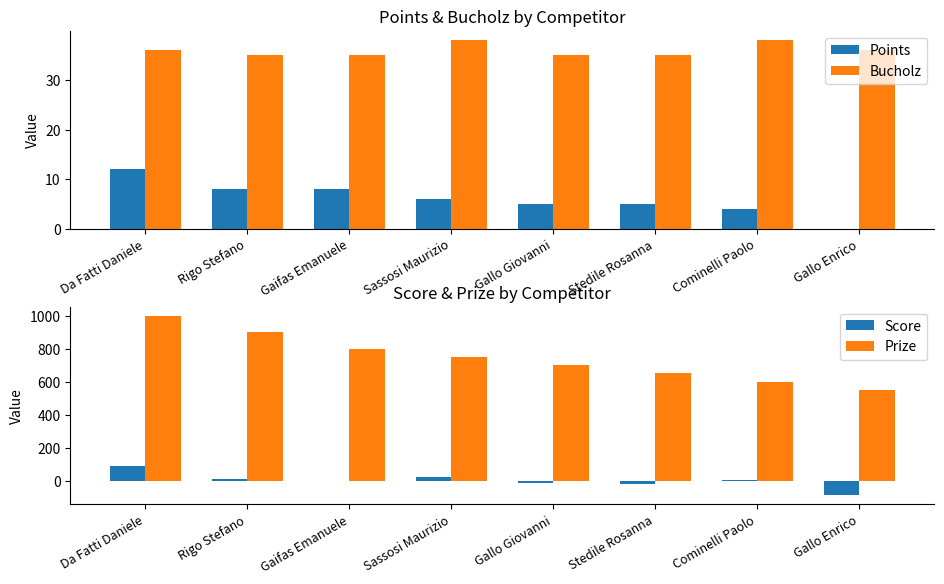

What is the value of the Prize bar at the 4th from the left?

750